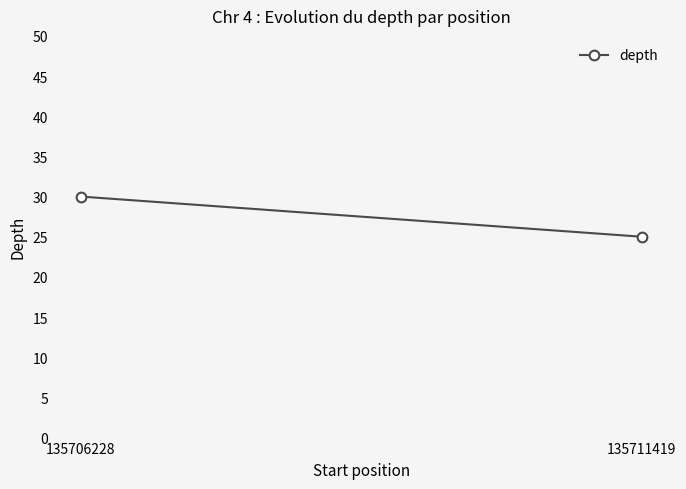

Reading left to right, extract all data points from this chart.

30	25